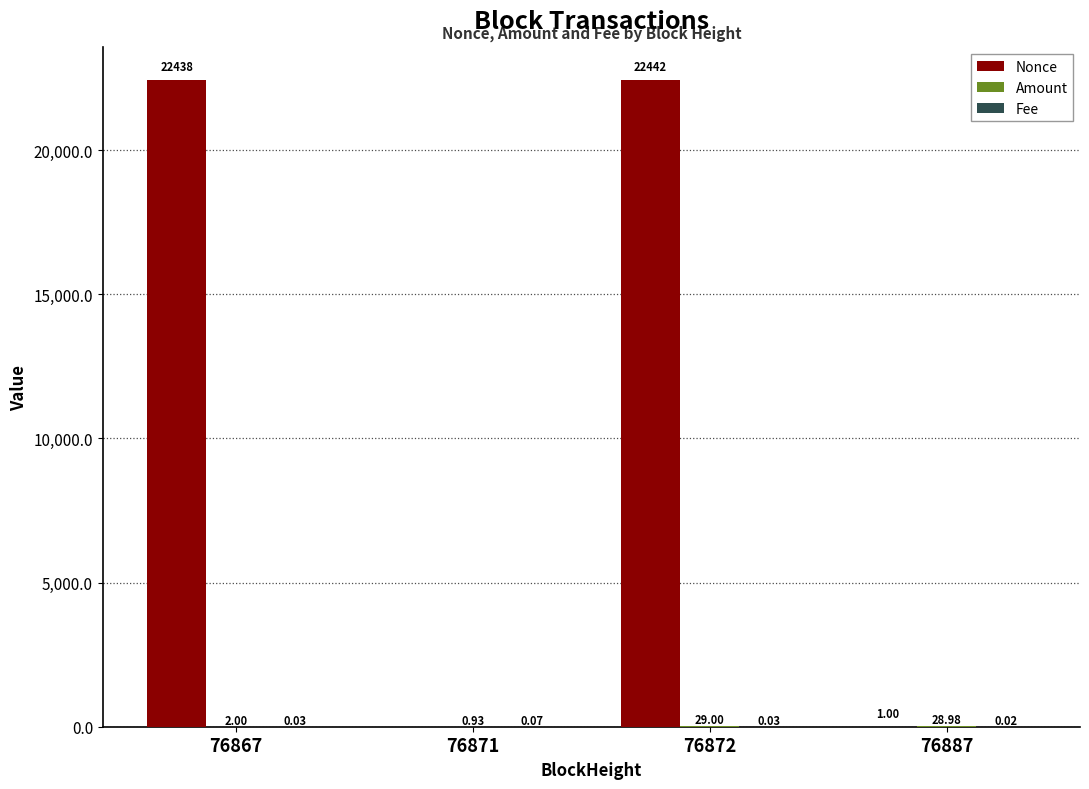

How many groups of bars are there?

4